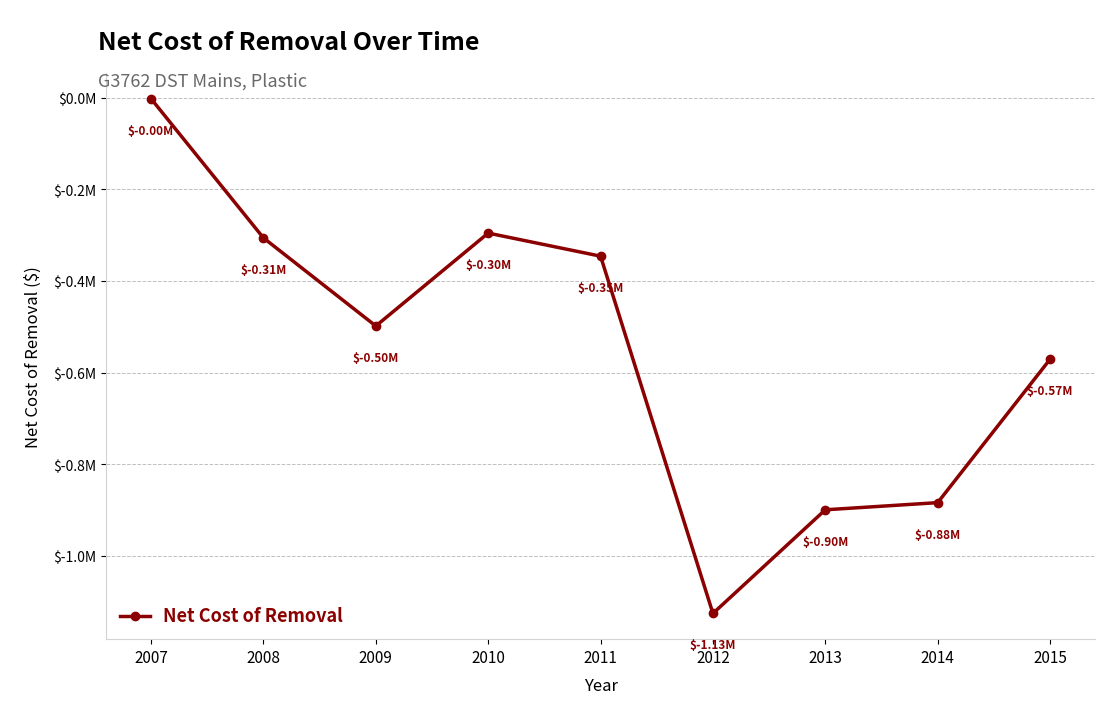

Does the chart have visible grid lines?

Yes